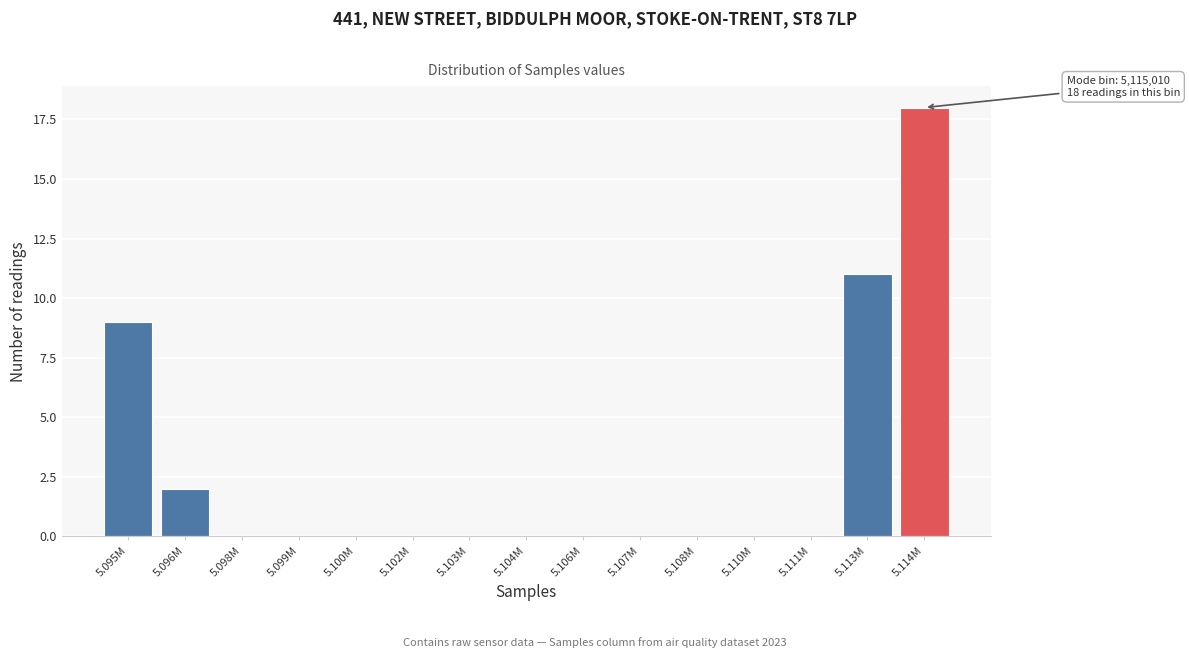

Reading left to right, list all the values displayed in this chart.

5.095M=9	5.096M=2	5.098M=0	5.099M=0	5.100M=0	5.102M=0	5.103M=0	5.104M=0	5.106M=0	5.107M=0	5.108M=0	5.110M=0	5.111M=0	5.113M=11	5.114M=18